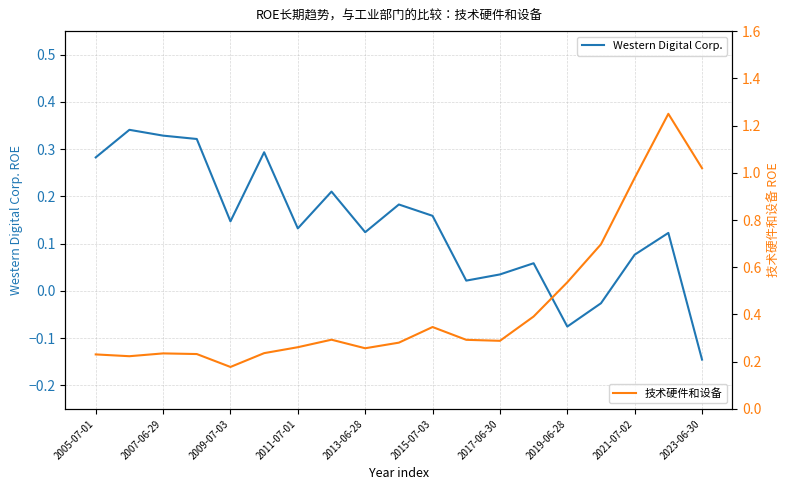

Is it true that Western Digital Corp. equals 0.2 at 2009-07-03?

False